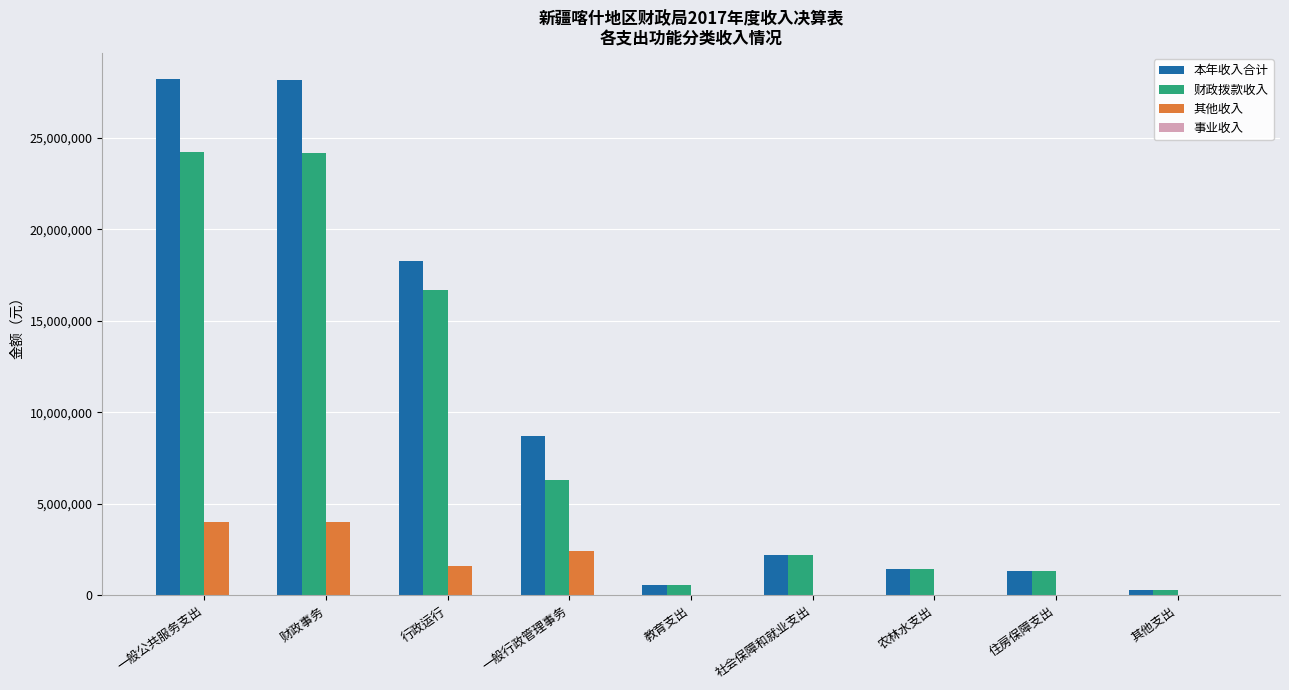

The value of 本年收入合计 at 一般行政管理事务 is 13058931.0. True or false?

False